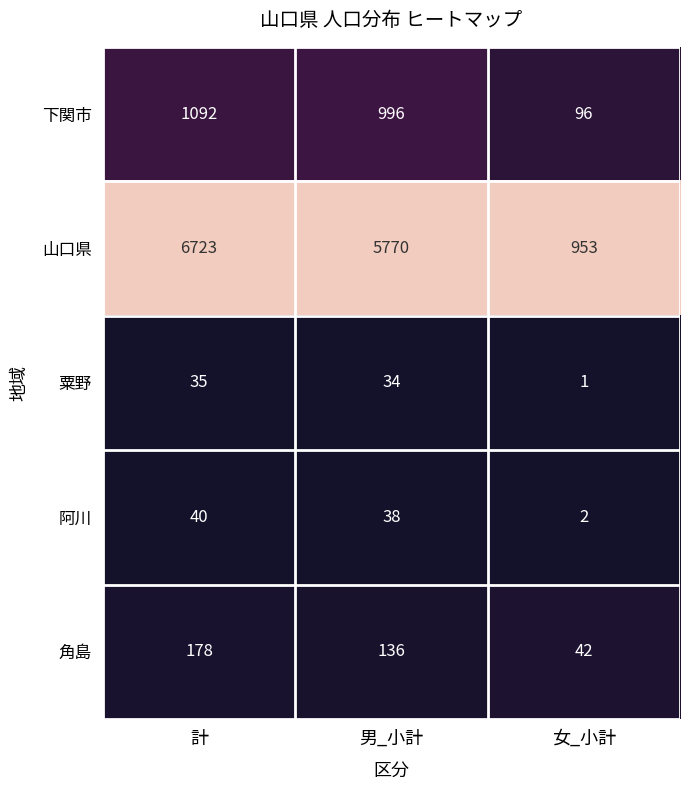

At which category is the sum across all series the highest?

計